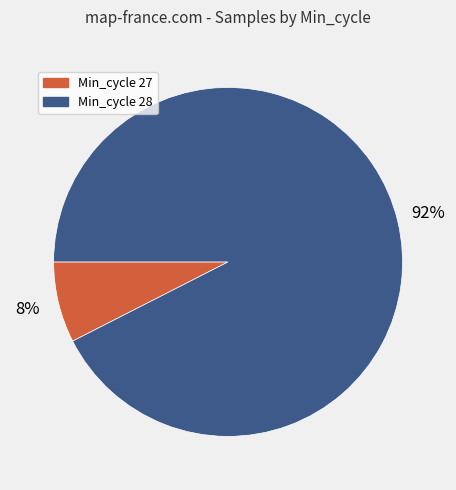

Is there a majority slice in this chart?

Yes